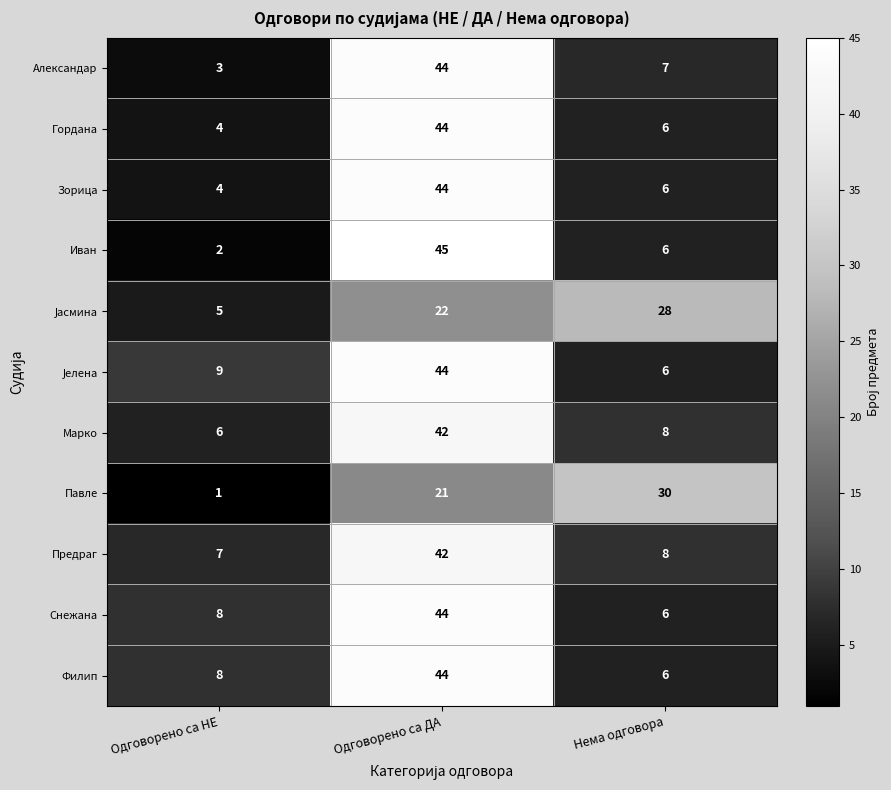

How many series are shown in this chart?

11